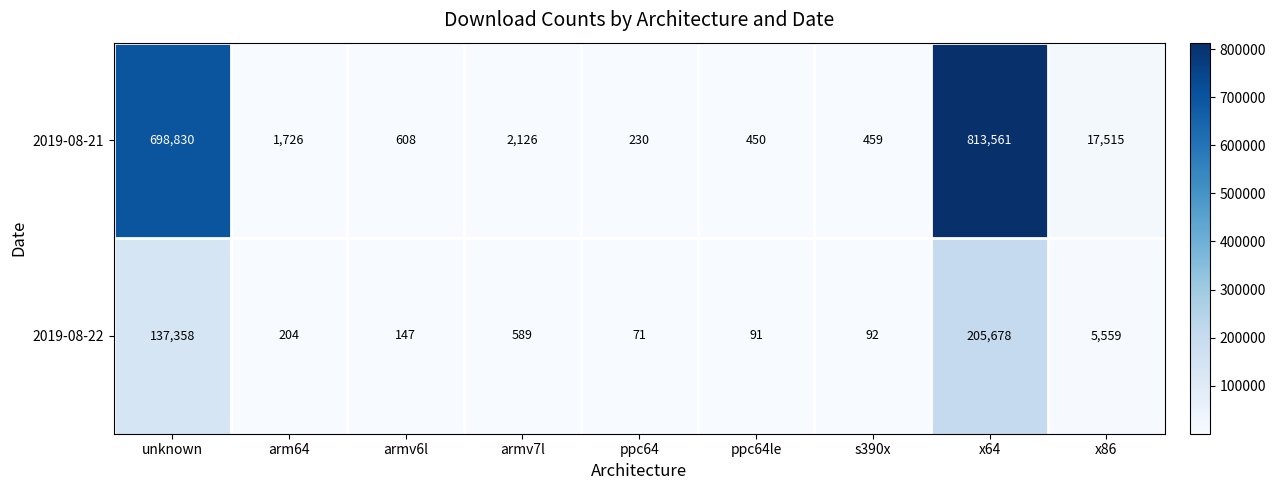

What is the average value of the 2019-08-21 series?

170612